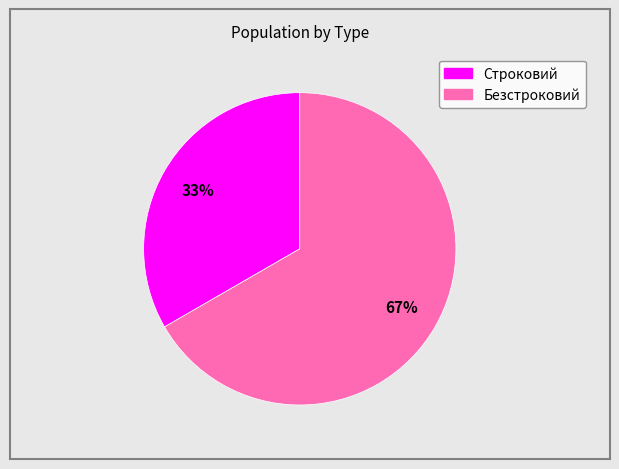

To the nearest percent, what portion does Строковий represent?

33%